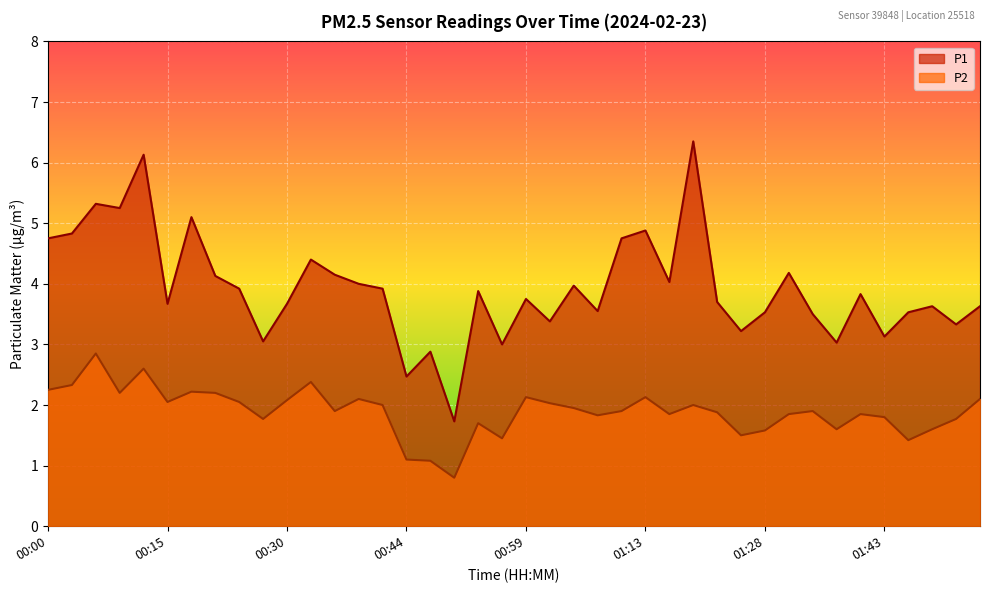

List the labels in order of P2 value, smallest first.

00:50, 00:47, 00:44, 01:45, 00:56, 01:25, 01:28, 01:37, 01:48, 00:53, 00:27, 01:51, 01:43, 01:07, 01:16, 01:31, 01:39, 01:22, 00:35, 01:10, 01:34, 01:05, 00:41, 01:19, 01:02, 00:15, 00:24, 00:30, 00:38, 01:54, 00:59, 01:13, 00:09, 00:21, 00:18, 00:00, 00:03, 00:33, 00:12, 00:06